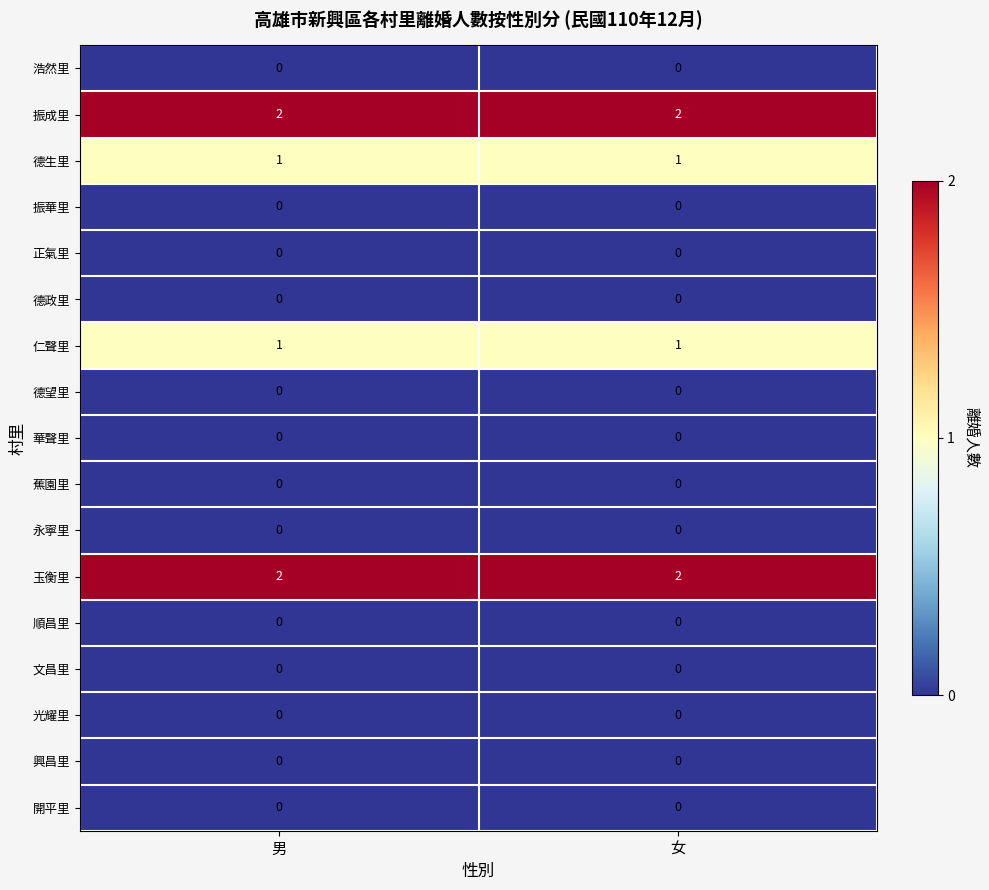

The 順昌里 series shows 0 at 男. True or false?

True